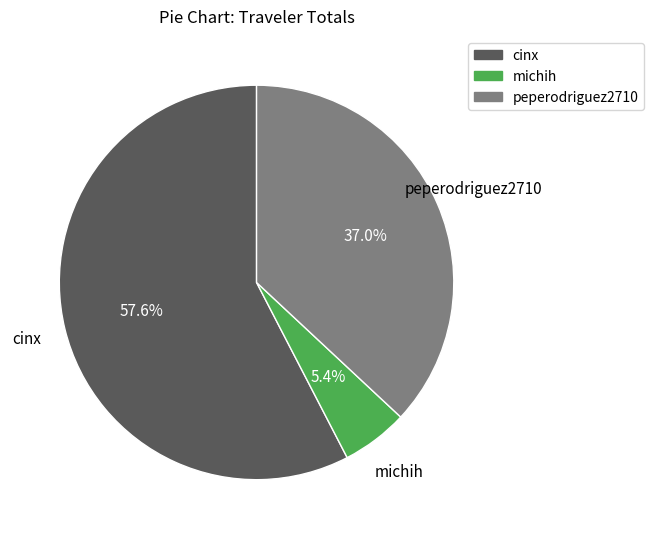

To the nearest percent, what portion does peperodriguez2710 represent?

37%